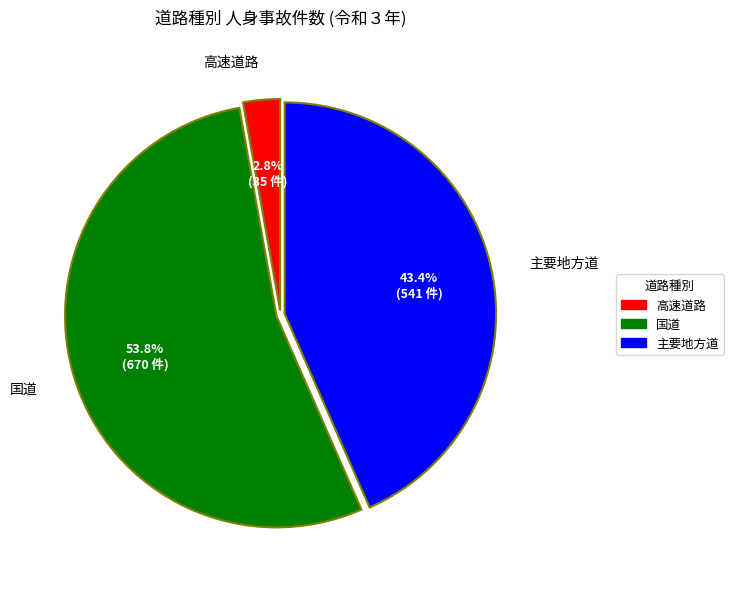

What percentage do 国道 and 主要地方道 together represent?

97.2%